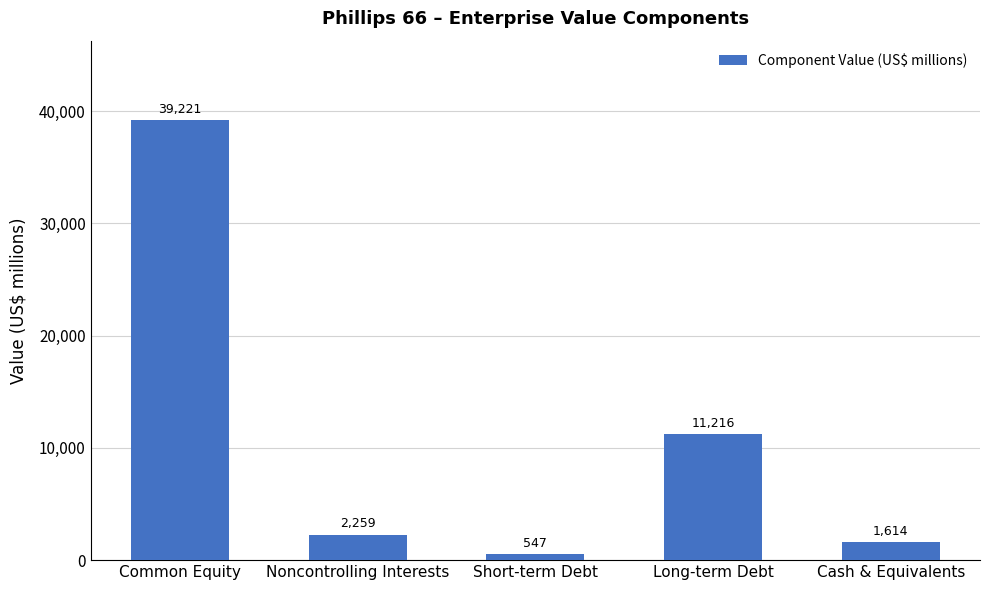

What is the smallest value displayed?

547